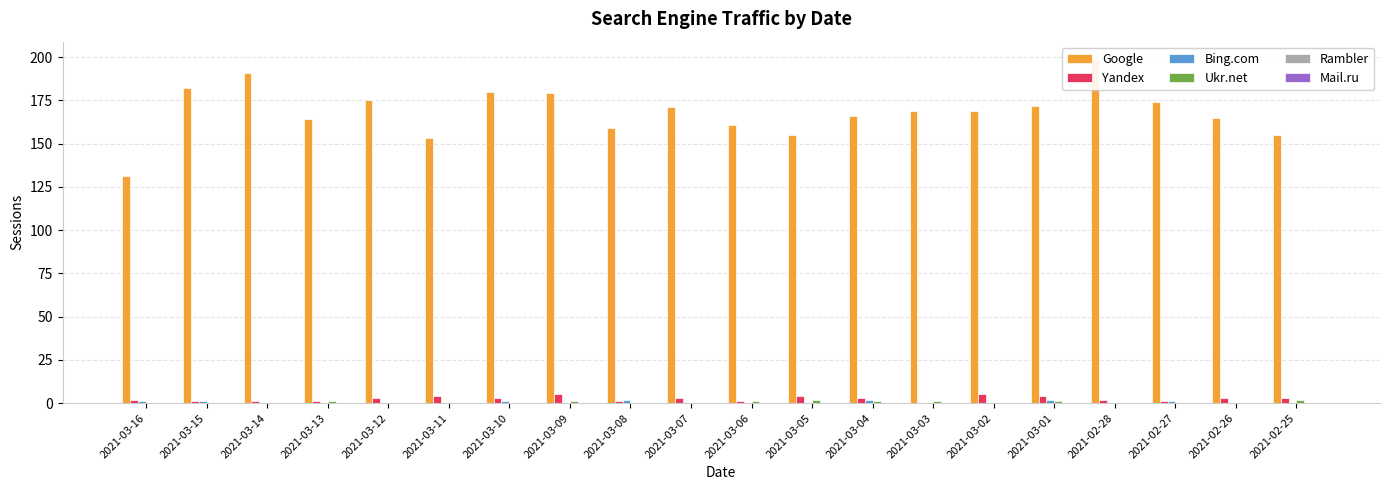

Is the value of Ukr.net at 2021-03-11 greater than the value of Google at 2021-03-13?

No